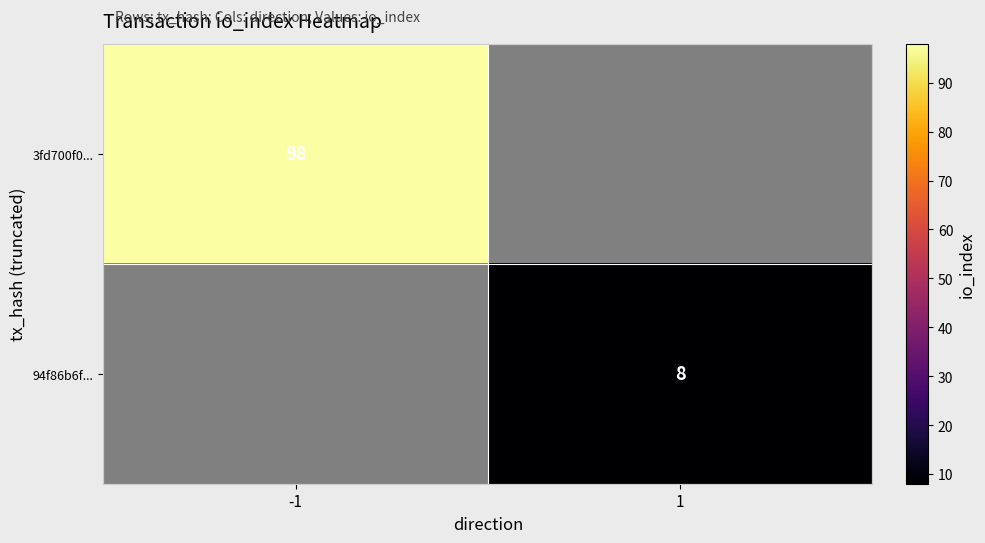

What is the approximate value of 94f86b6f... at 1?

8.0